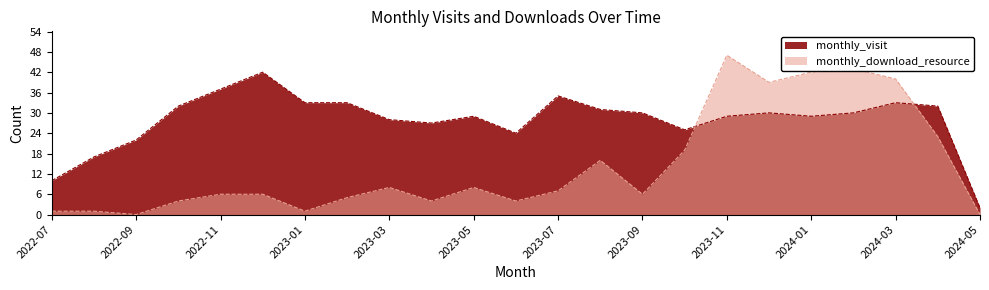

At which category is the sum across all series the highest?

2023-11